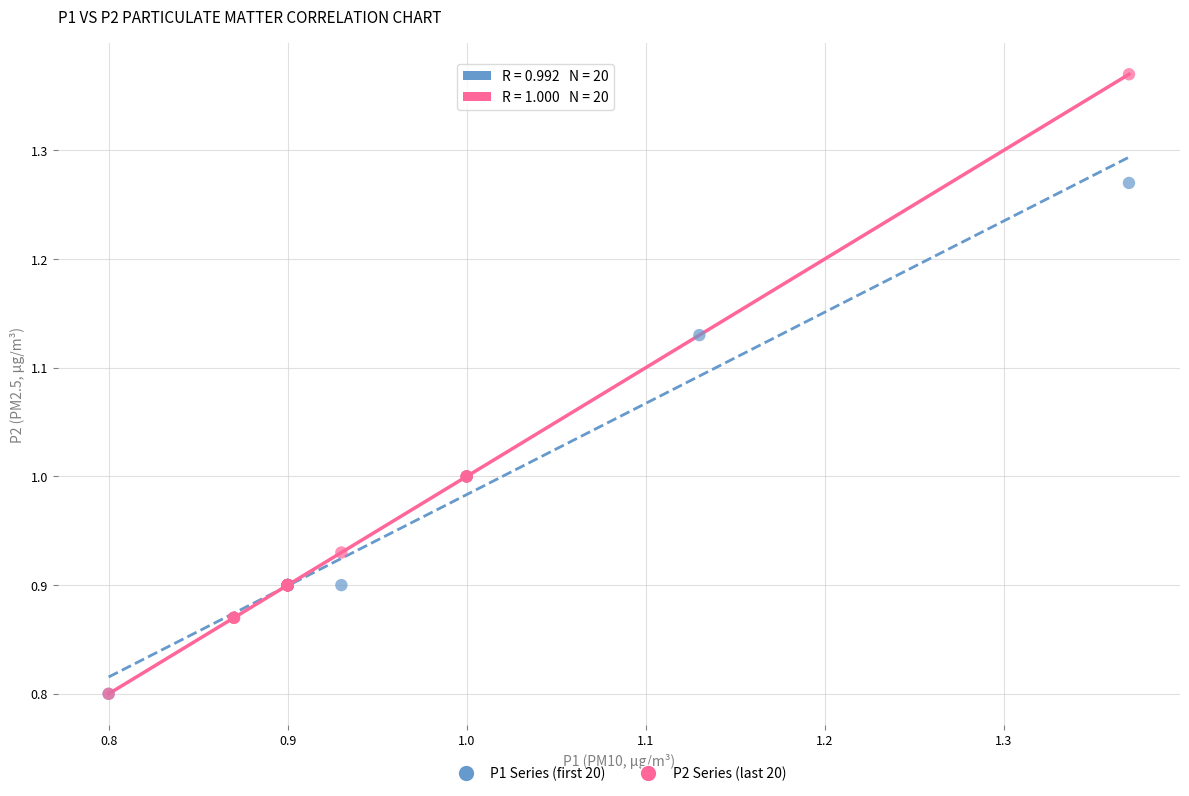

Which series reaches the maximum Y coordinate?

P2 Series (last 20)